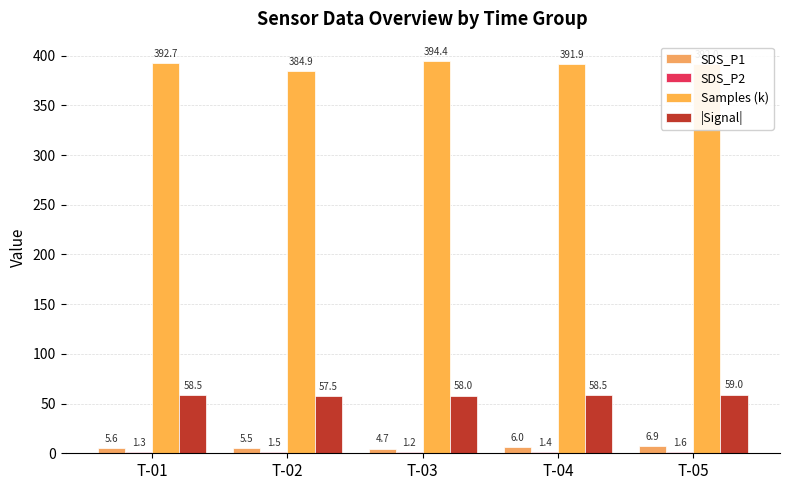

What is the difference between the |Signal| values at T-03 and T-05?

1.0